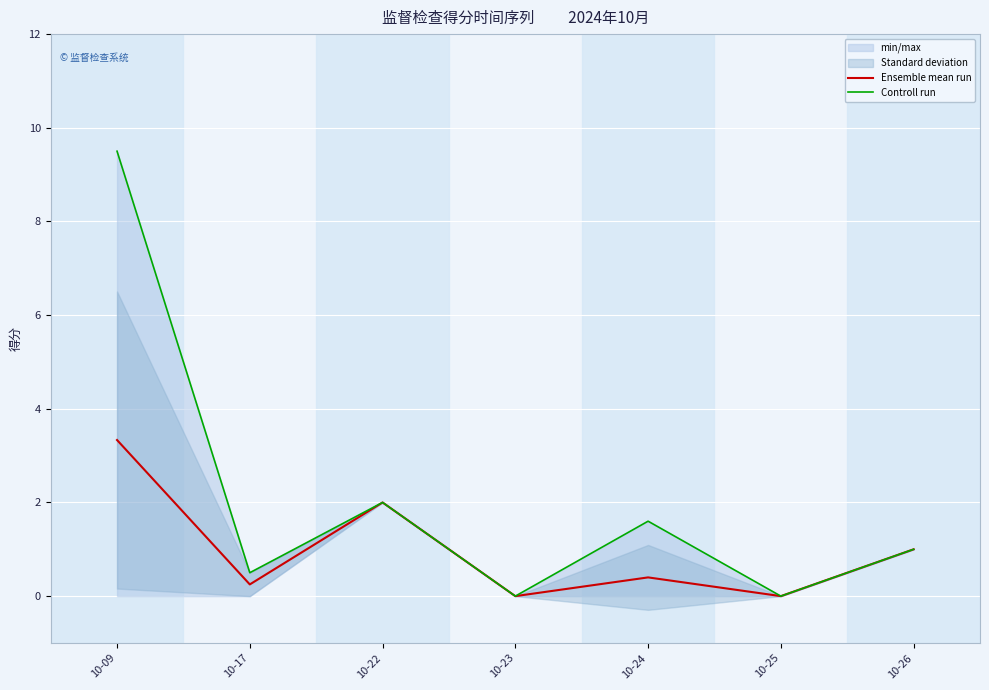

How many series are shown in this chart?

2